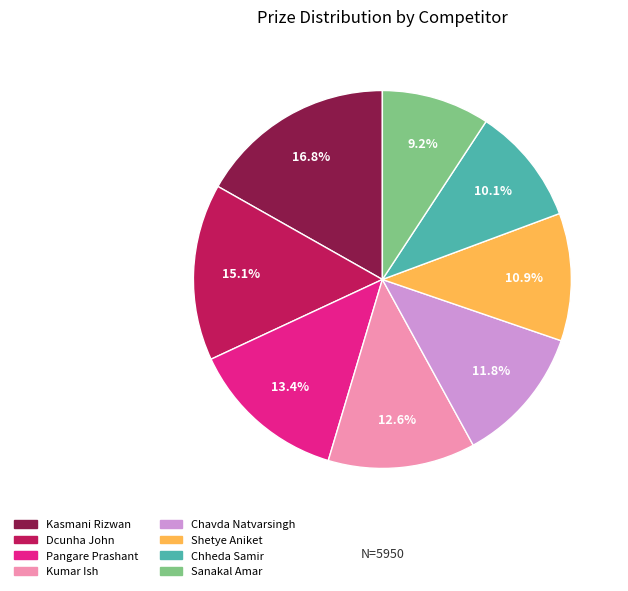

Do Kumar Ish and Kasmani Rizwan together represent more than half of the pie?

No